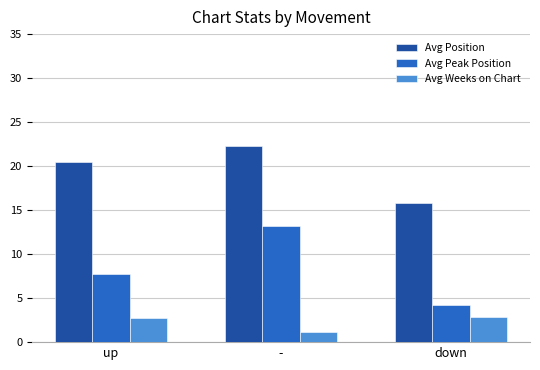

Is it true that Avg Peak Position equals 13.2 at -?

True